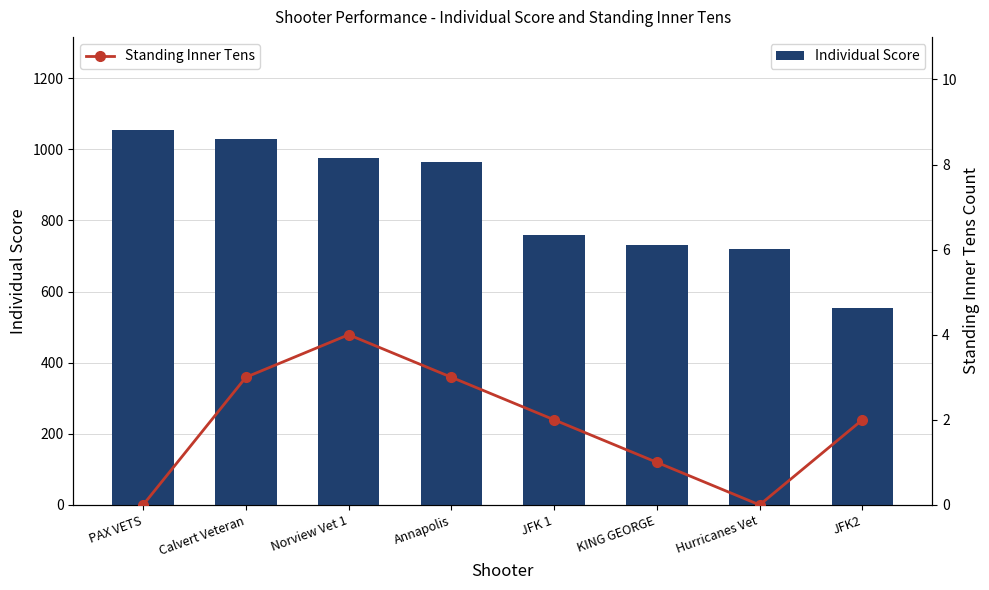

What are all the series names shown in the legend?

Individual Score, Standing Inner Tens